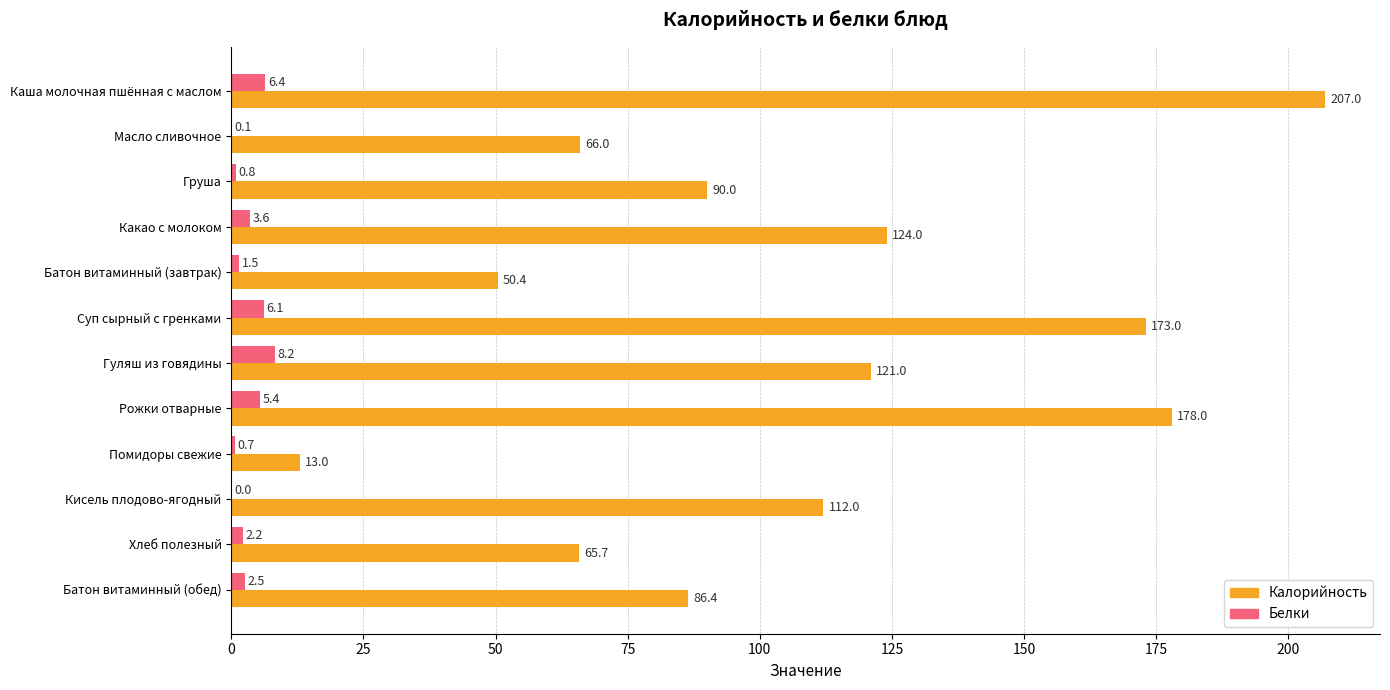

The value of Калорийность at Хлеб полезный is 65.7. True or false?

True